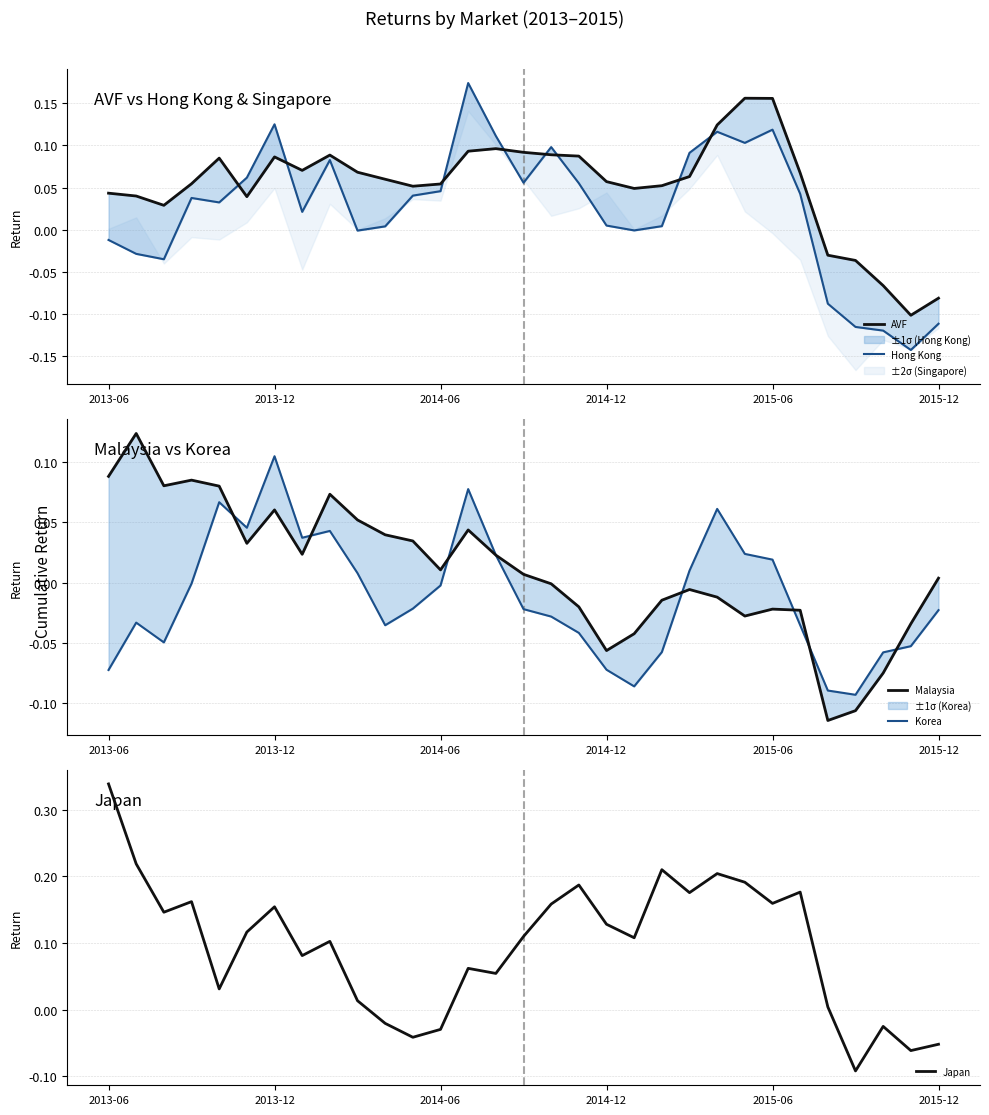

At which label does Japan reach its peak?

2013-06